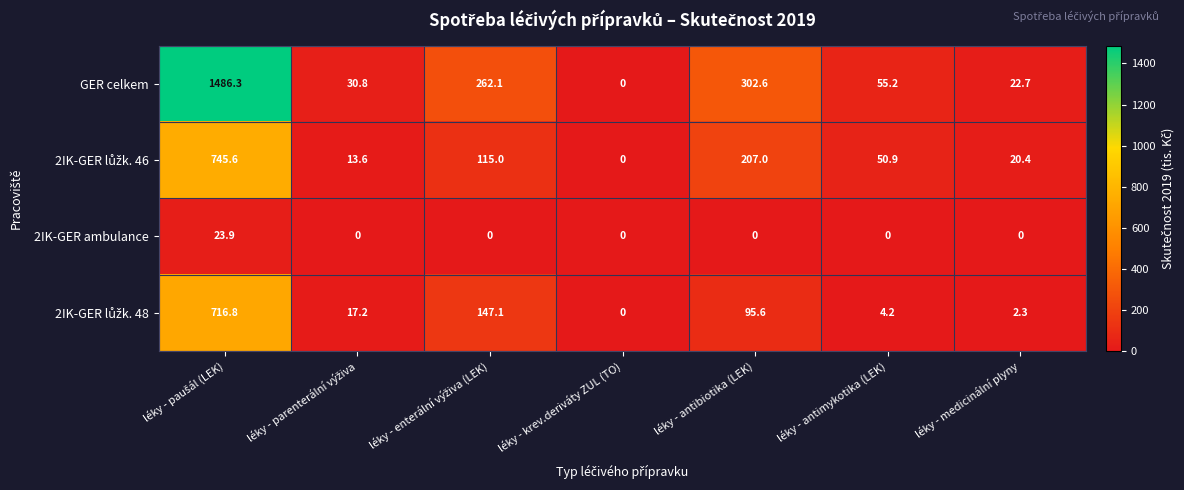

Which series has the largest total across all categories?

GER celkem